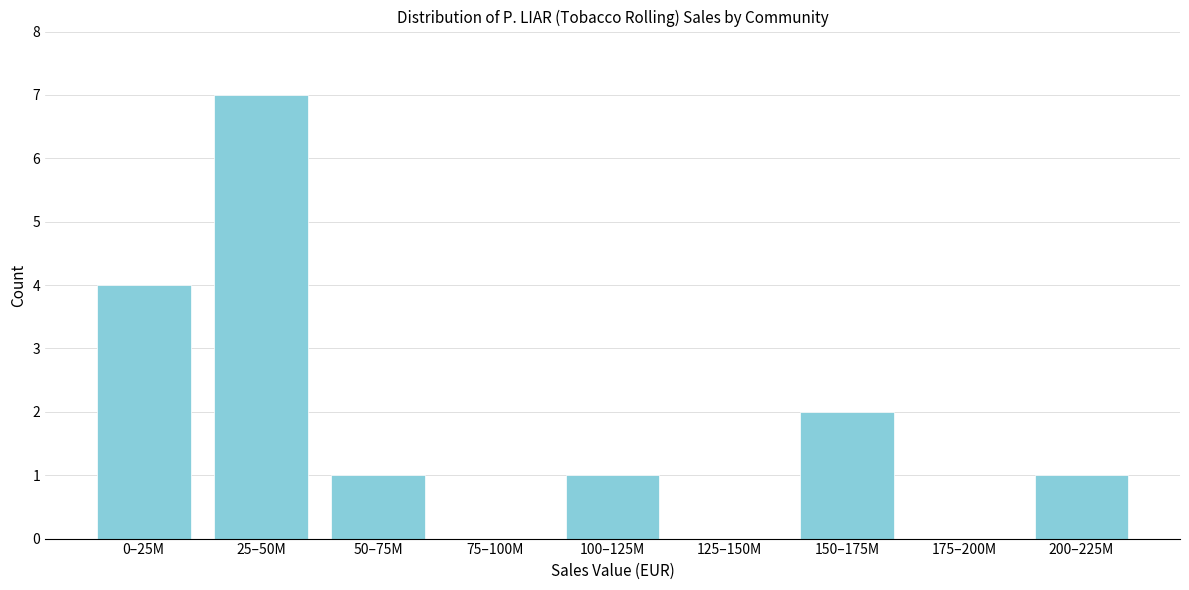

Reading left to right, what are all the values shown in this chart?

0–25M=4	25–50M=7	50–75M=1	75–100M=0	100–125M=1	125–150M=0	150–175M=2	175–200M=0	200–225M=1